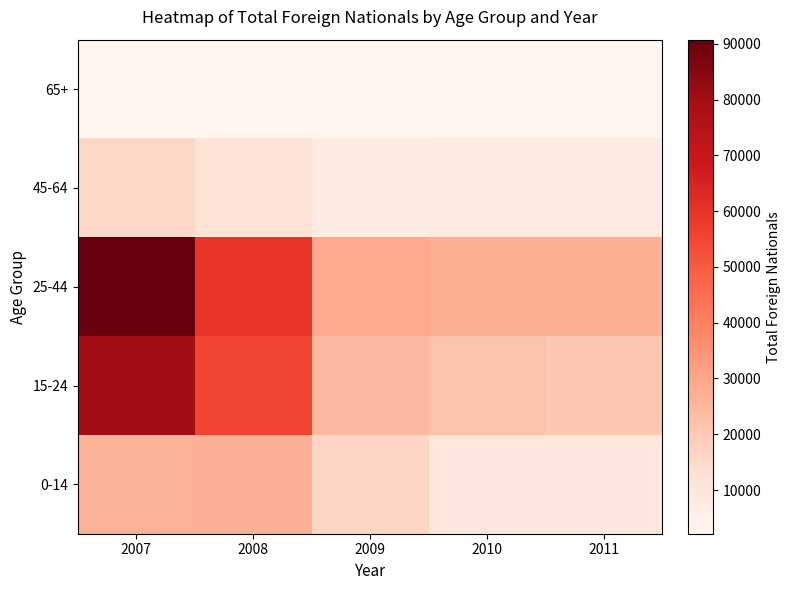

Reading left to right, extract all data points from this chart.

0-14: 2007=26431	2008=27066	2009=16213	2010=8998	2011=9119
15-24: 2007=80003	2008=54791	2009=24682	2010=21619	2011=20546
25-44: 2007=90769	2008=59100	2009=29038	2010=27673	2011=27530
45-64: 2007=15843	2008=11455	2009=7259	2010=7841	2011=7939
65+: 2007=2160	2008=2372	2009=2307	2010=2315	2011=2306